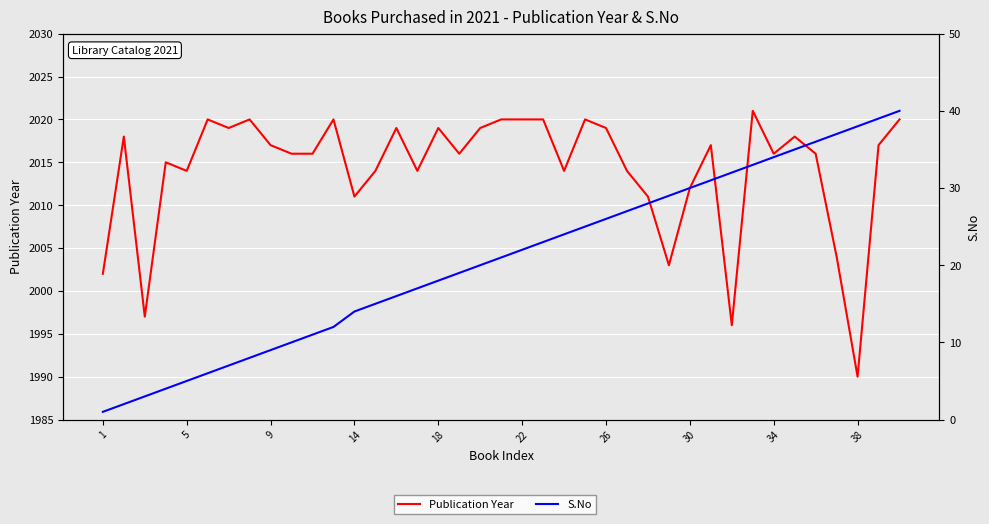

What is the difference between the S.No values at 27 and 32?

5